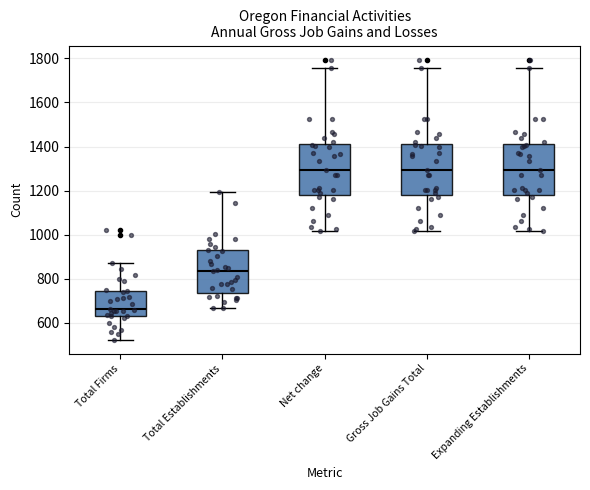

Reading left to right, read every box against the y-axis: the position of its median line, the range the box covers, and the ends of its whiskers. The values are not printed on the chart, so give them approximately, as read against the axis.

Total Firms: median 660, box 640 to 740, whiskers 520 to 880
Total Establishments: median 840, box 740 to 920, whiskers 660 to 1200
Net change: median 1300, box 1180 to 1420, whiskers 1020 to 1760
Gross Job Gains Total: median 1300, box 1180 to 1420, whiskers 1020 to 1760
Expanding Establishments: median 1300, box 1180 to 1420, whiskers 1020 to 1760